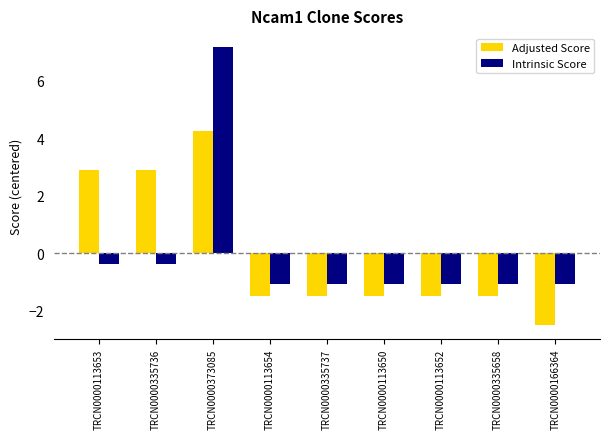

At which label does Adjusted Score reach its minimum?

TRCN0000166364